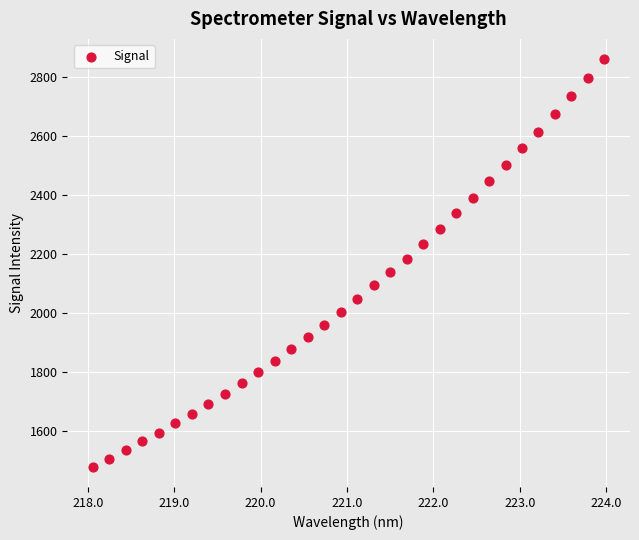

What is the range of Y values (max minus min)?

1381.1